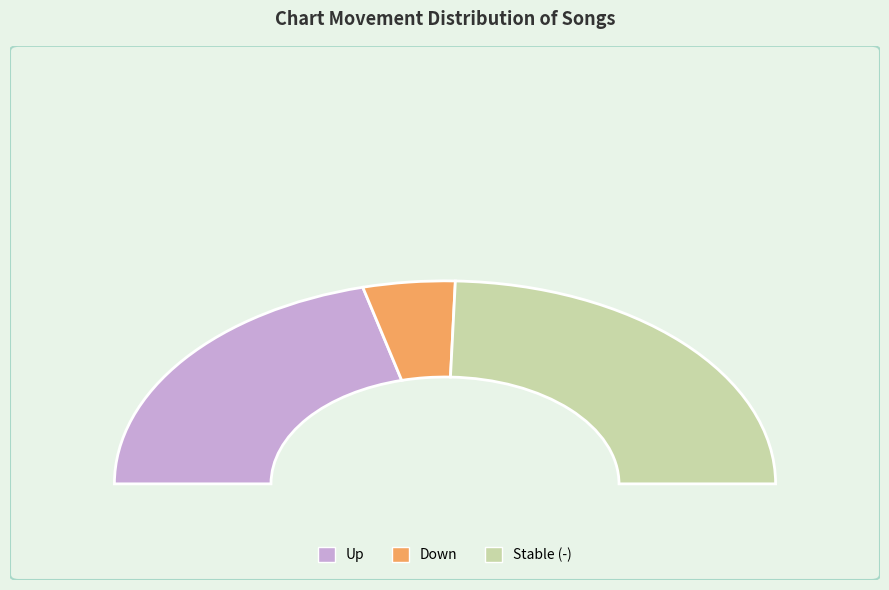

Is there a majority slice in this chart?

No